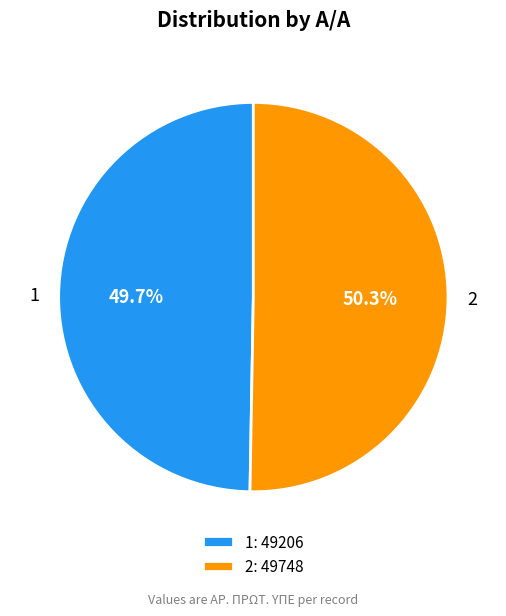

Between 2 and 1, which is larger?

2